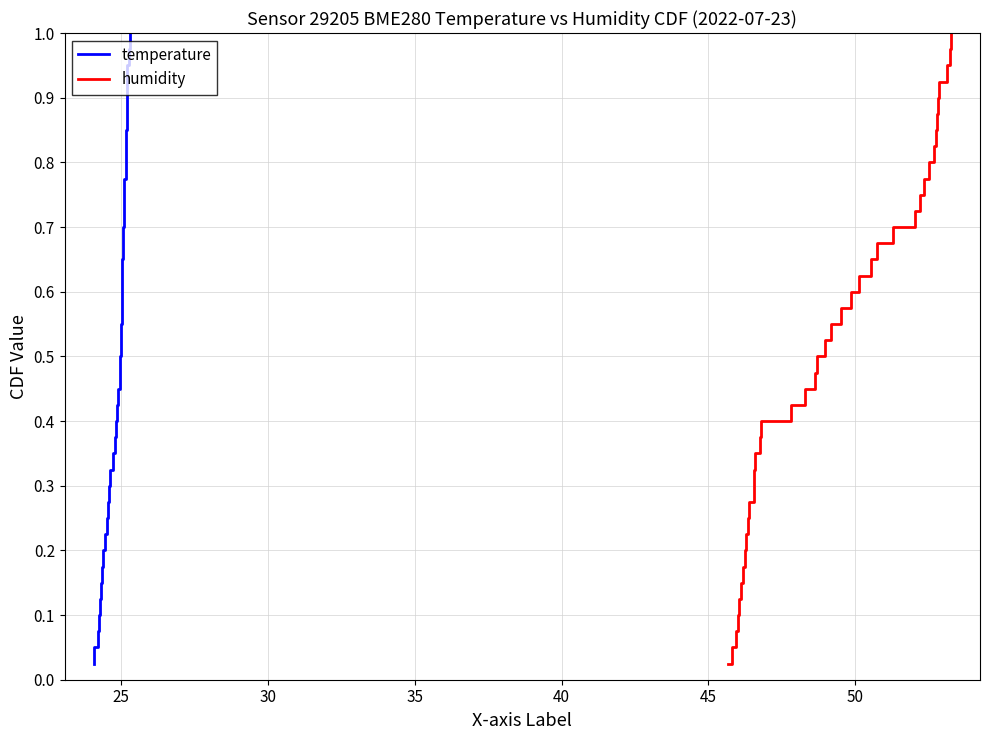

What are all the series names shown in the legend?

temperature, humidity